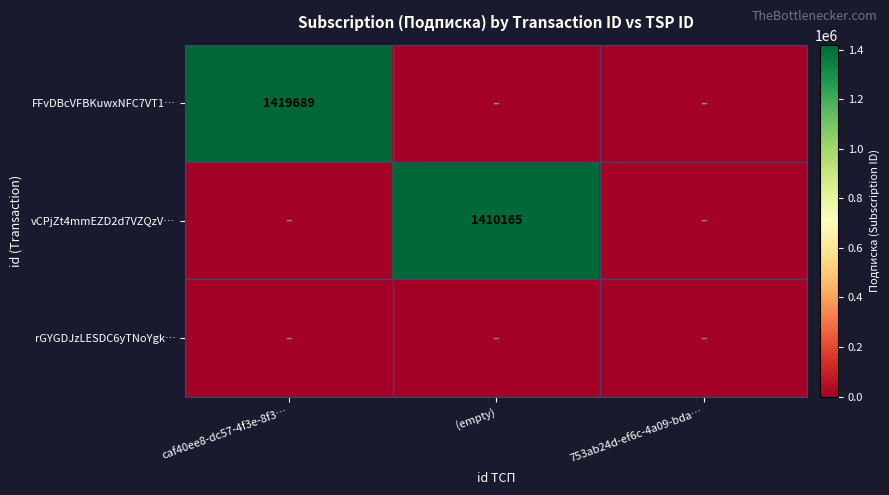

Is it true that FFvDBcVFBKuwxNFC7VT1… equals 1419689 at caf40ee8-dc57-4f3e-8f3…?

True